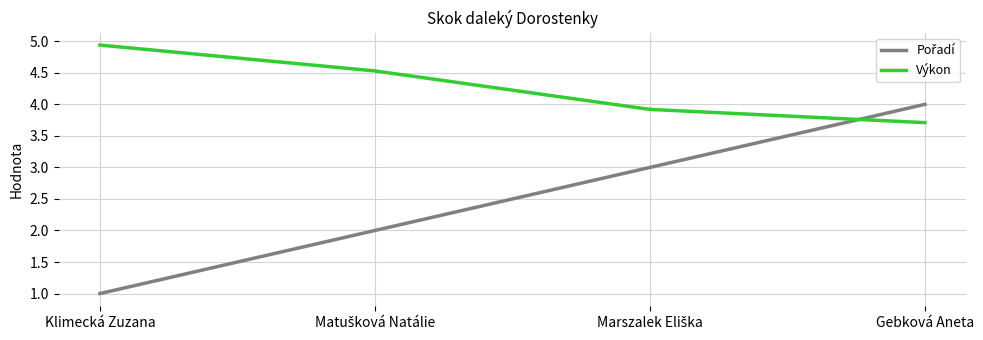

What position from the left is Gebková Aneta?

4